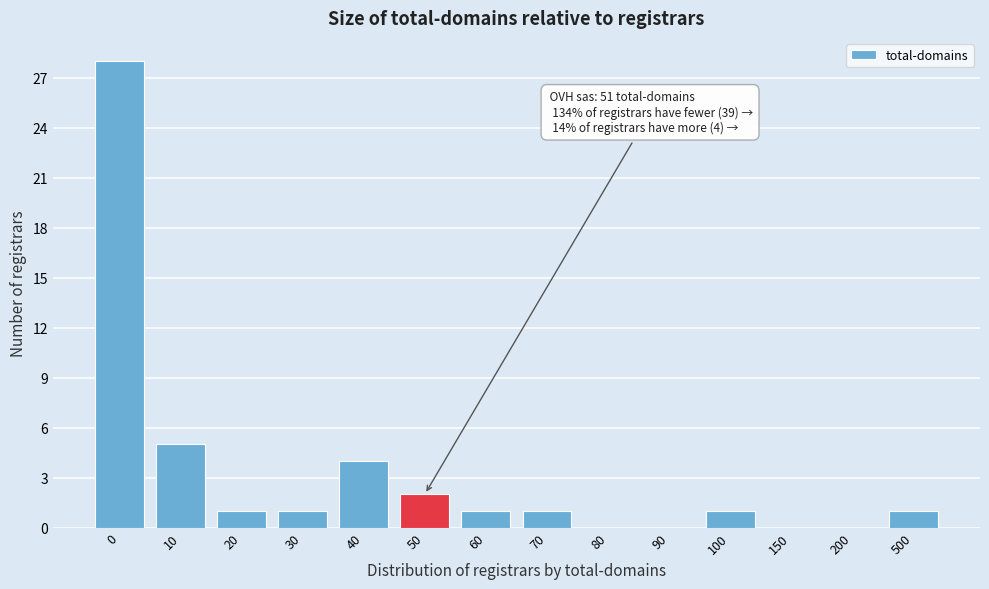

Reading left to right, what are all the values shown in this chart?

0=28	10=5	20=1	30=1	40=4	50=2	60=1	70=1	80=0	90=0	100=1	150=0	200=0	500=1